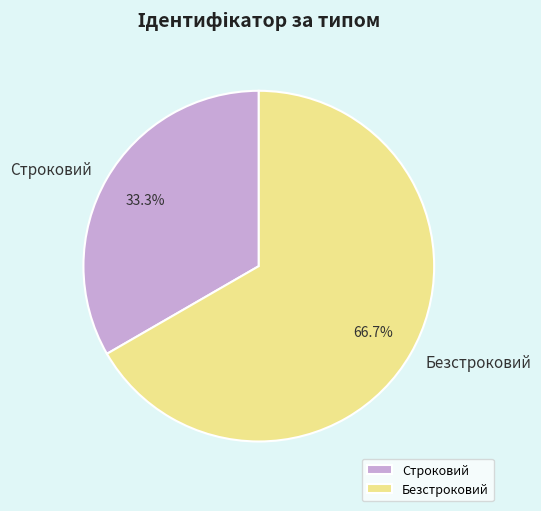

Is it true that Строковий is 40% of the pie?

False